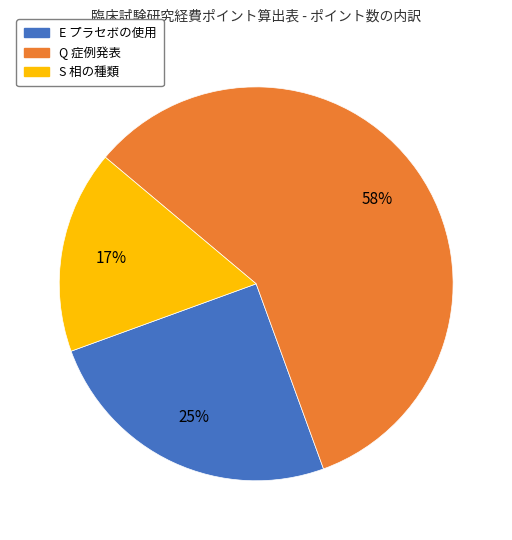

Rank the categories by value from lowest to highest.

S 相の種類, E プラセボの使用, Q 症例発表